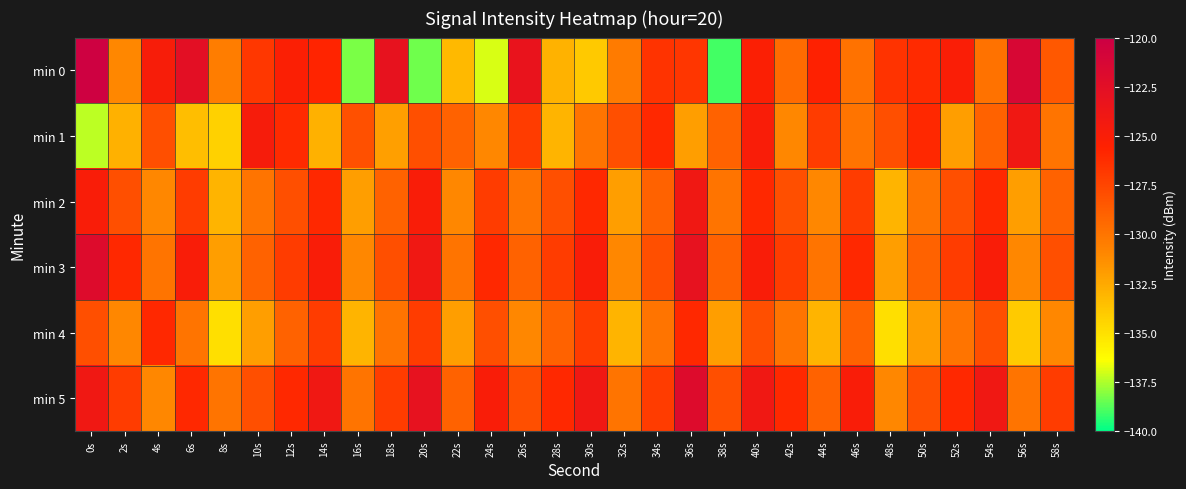

Which category has the highest value across all series?

0s